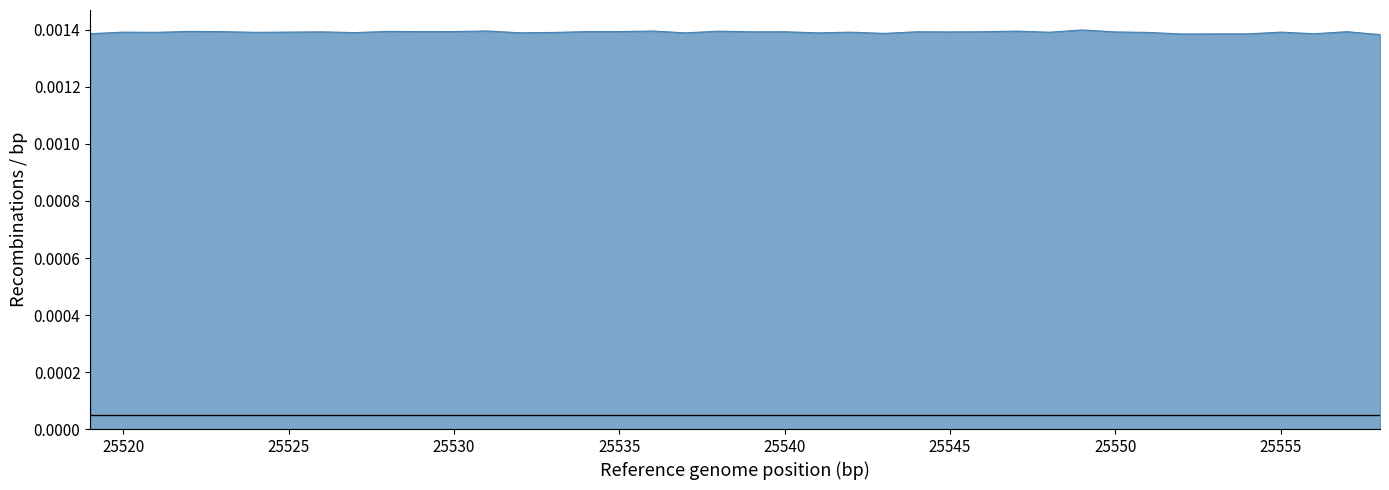

How many distinct data groups are displayed?

1